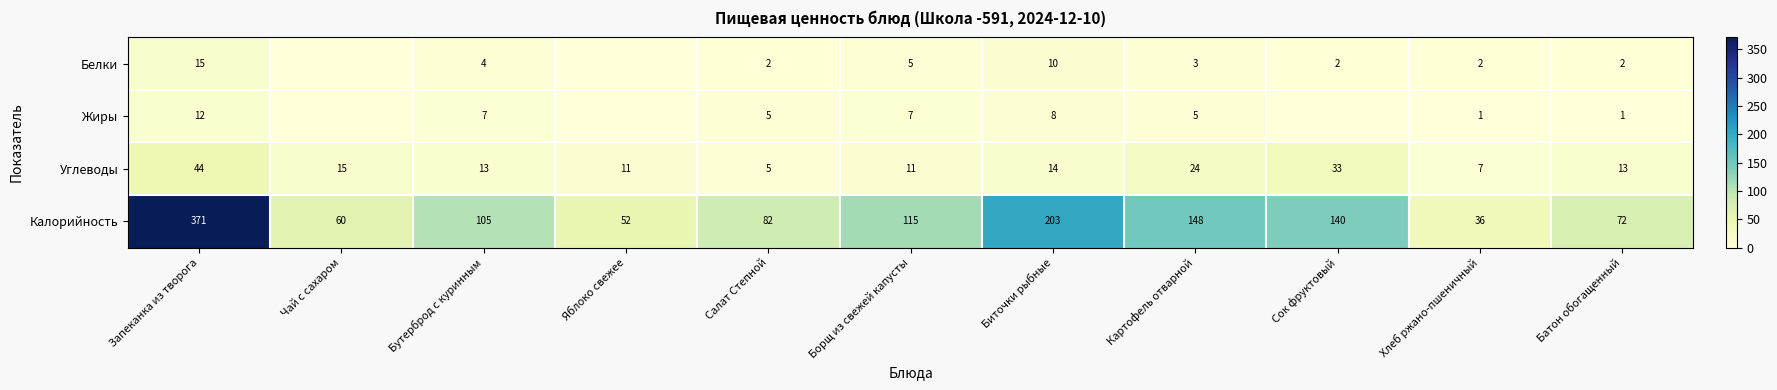

The value of Калорийность at Яблоко свежее is 23. True or false?

False